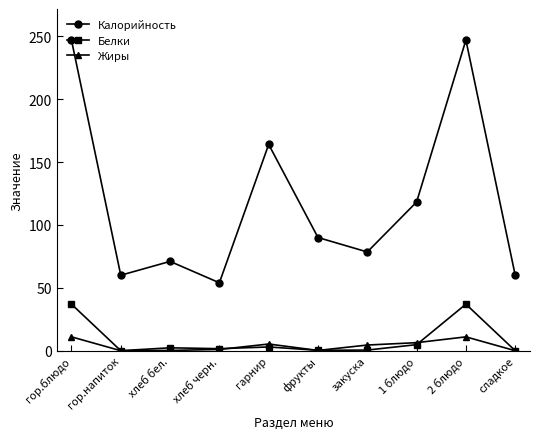

What is the sum of the Калорийность values at гор.напиток and 1 блюдо?

178.2